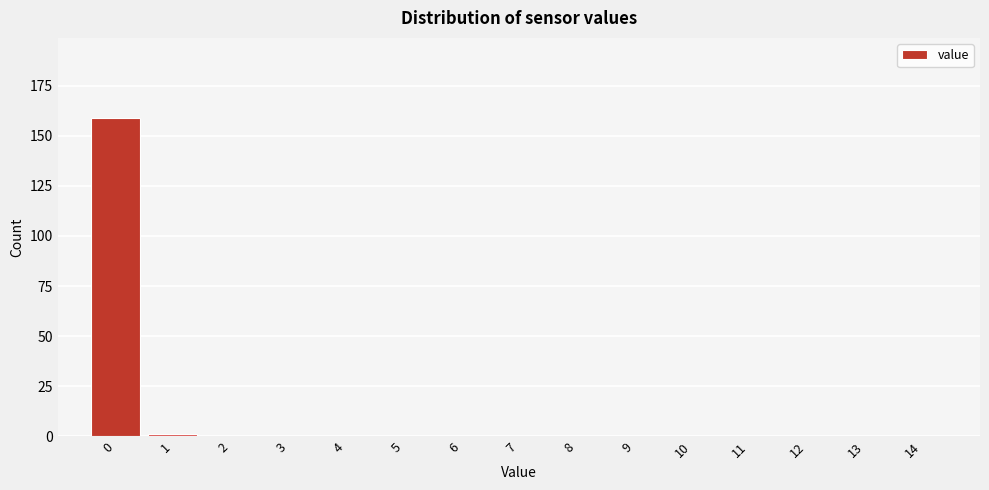

Reading left to right, list all the values displayed in this chart.

0=159	1=1	2=0	3=0	4=0	5=0	6=0	7=0	8=0	9=0	10=0	11=0	12=0	13=0	14=0